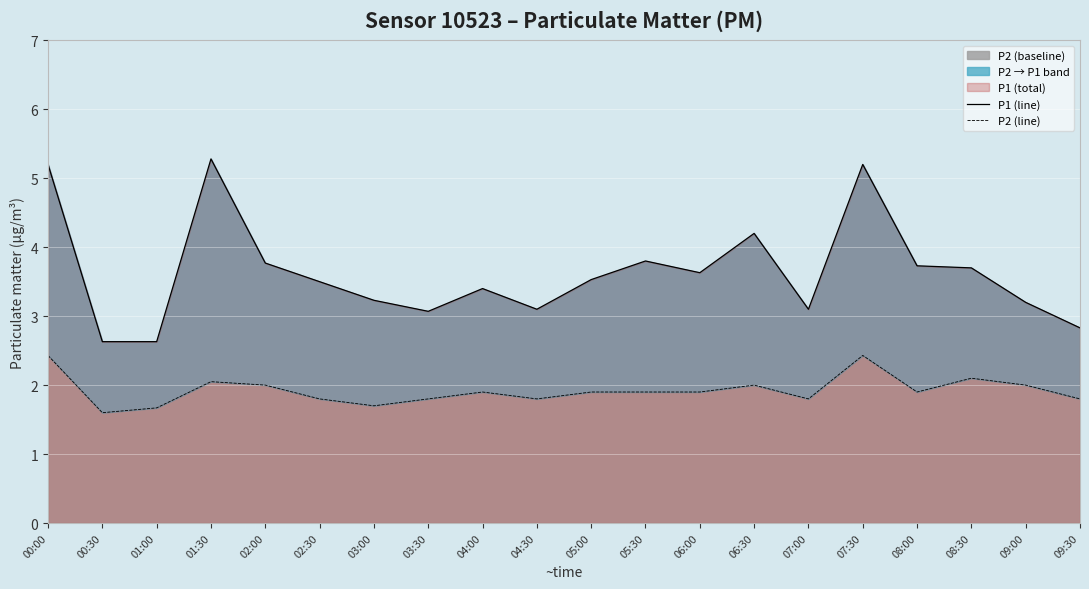

Which series changed the most between 03:00 and 08:00?

P1 (line)